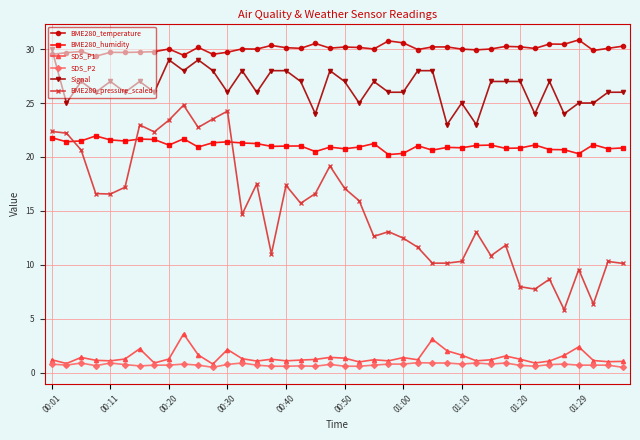

At how many categories does at least one series exceed 4?

40